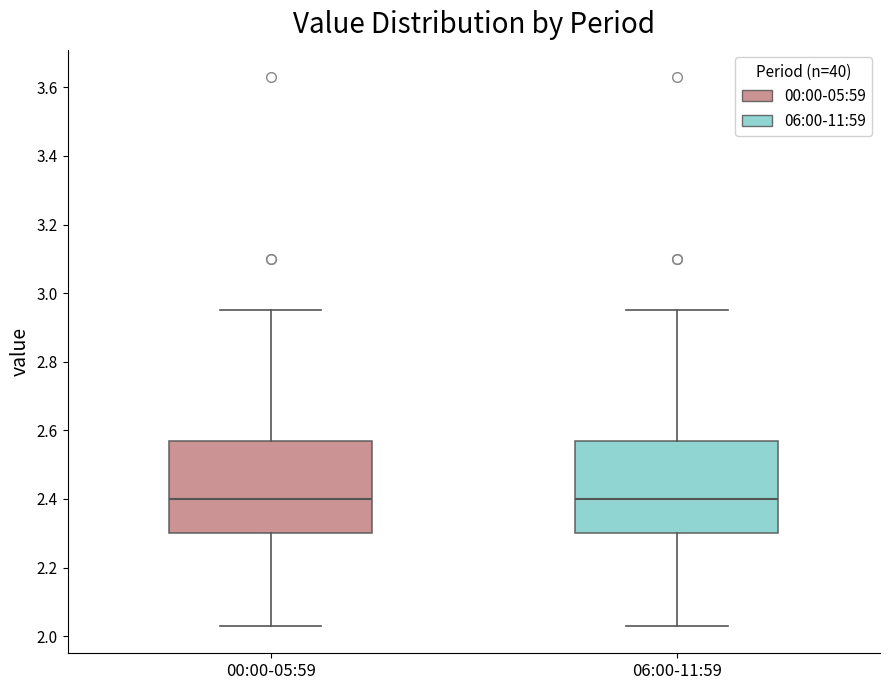

Where is the upper edge of the box for 06:00-11:59 on the y-axis? The values are not printed on the chart, so give them approximately, as read against the axis.

2.58